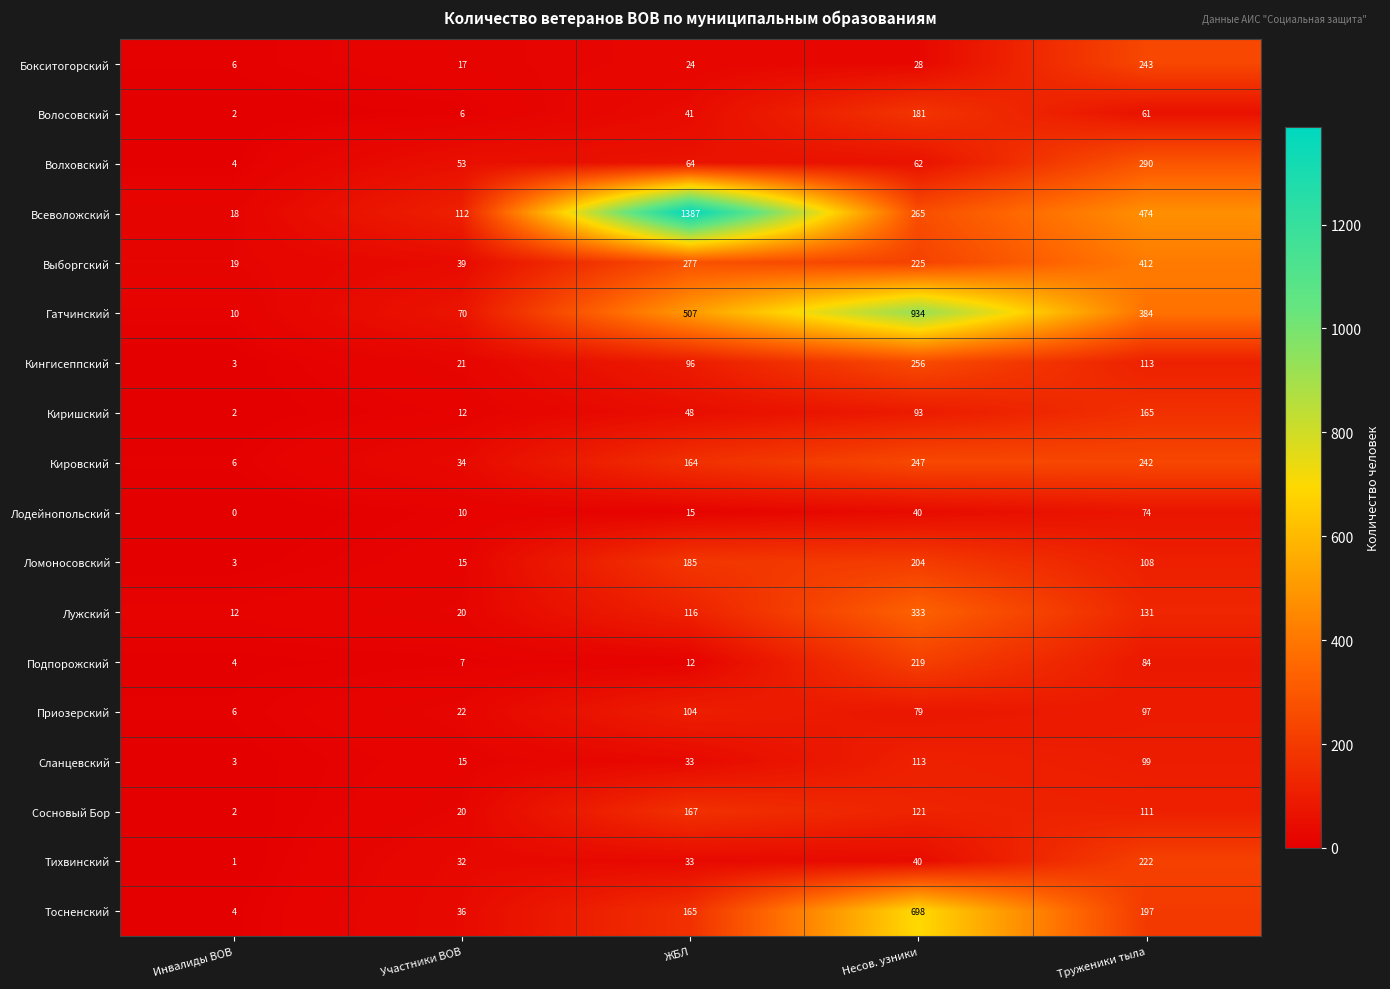

Rank the categories by Кировский value from lowest to highest.

Инвалиды ВОВ, Участники ВОВ, ЖБЛ, Труженики тыла, Несов. узники